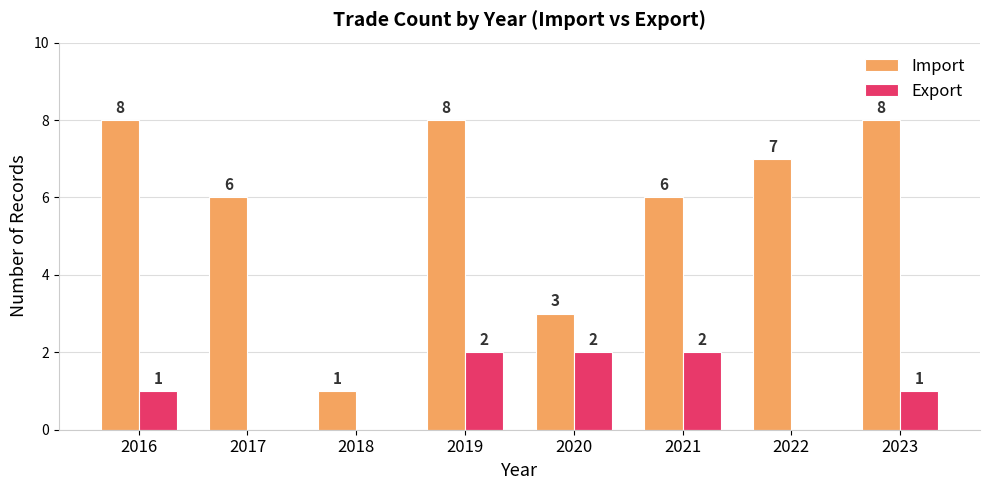

What is the sum of all Export values?

8